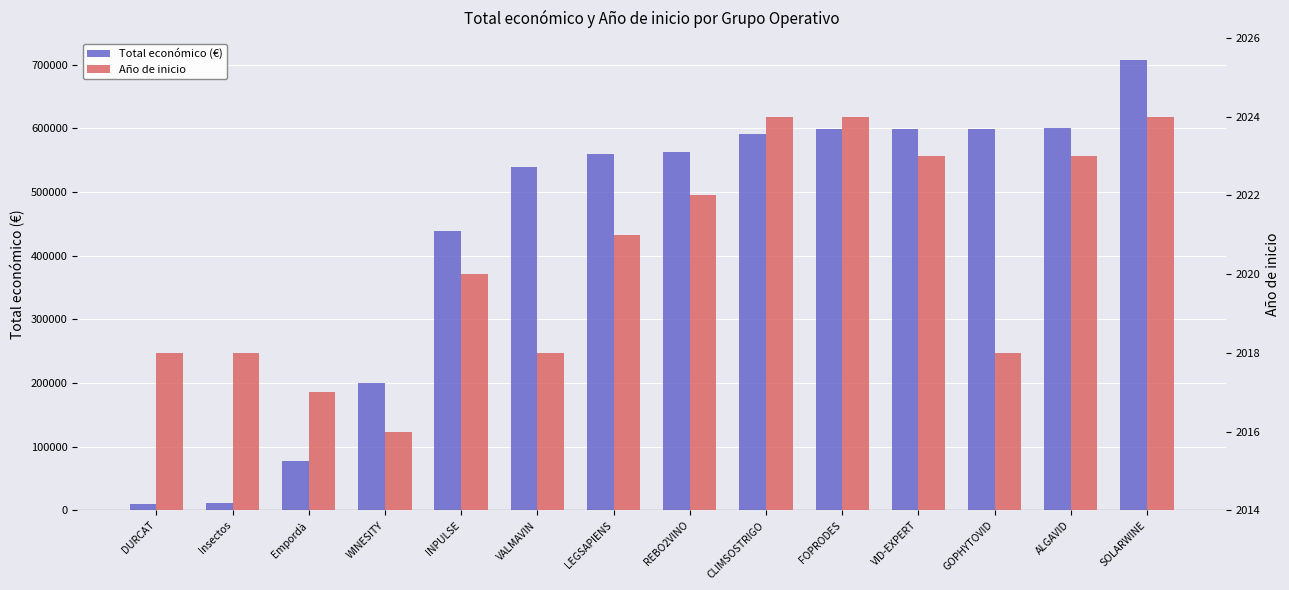

What is the sum of all Total económico (€) values?

6099052